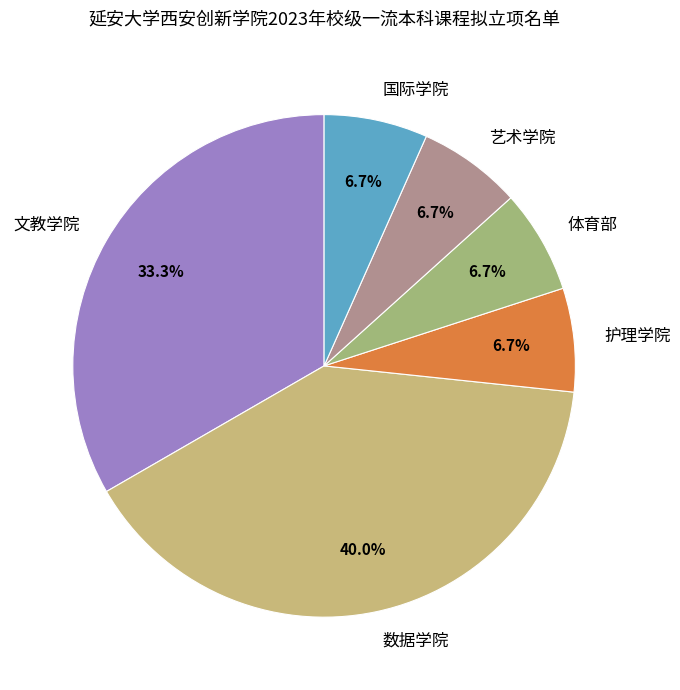

What is the ratio of the value at 国际学院 to the value at 护理学院?

1.0